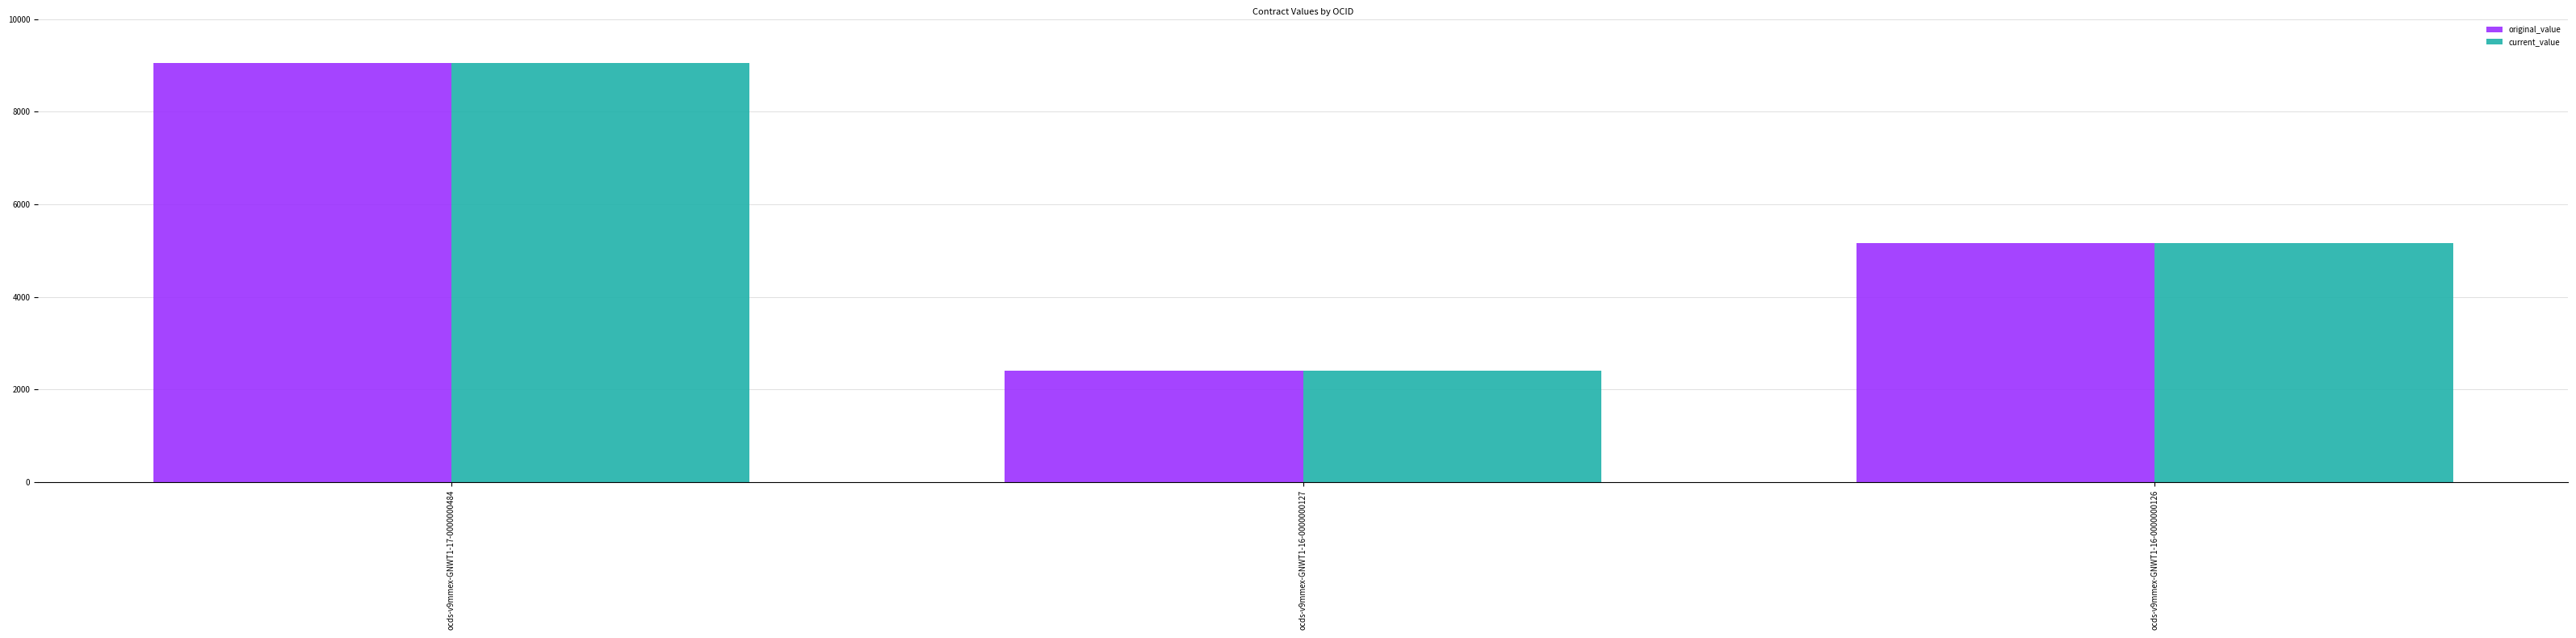

What is the difference between the maximum and minimum values in the original_value series?

6640.1